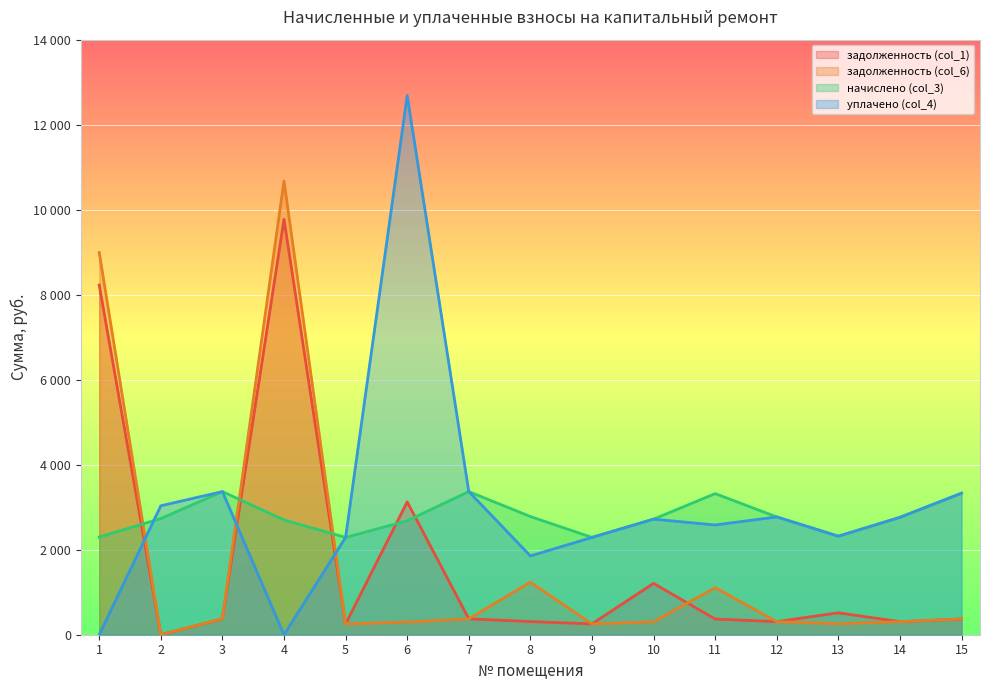

Which has a higher value, 1 or 9?

1